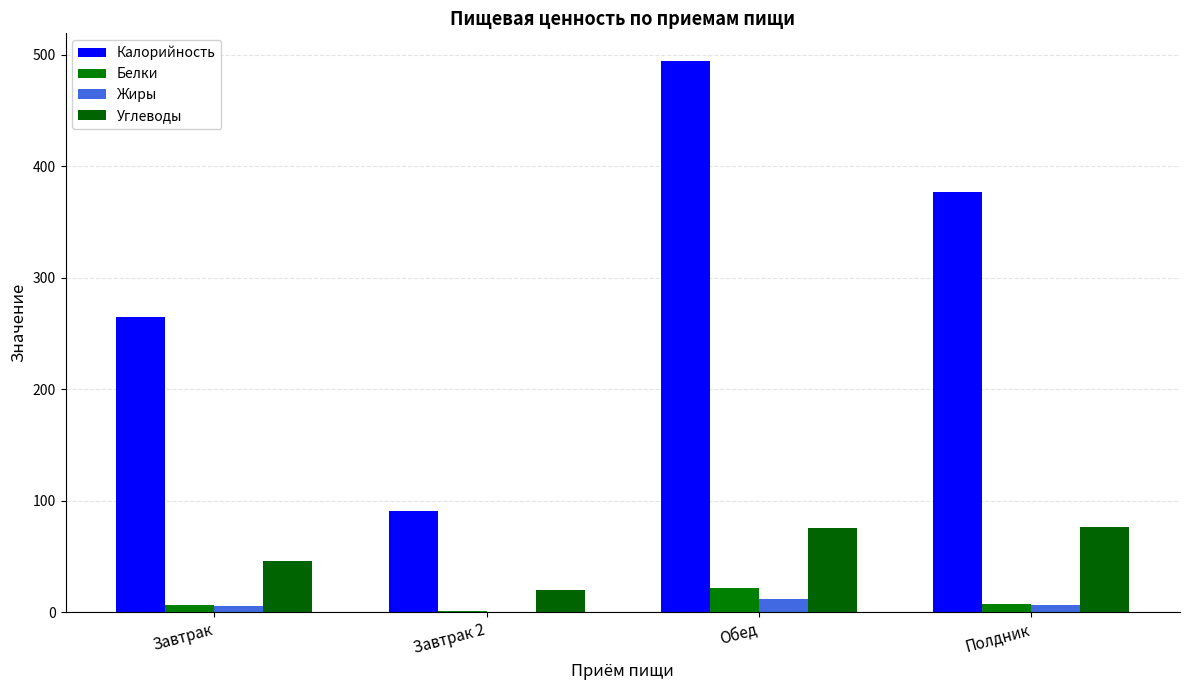

Which category has the highest value across all series?

Обед